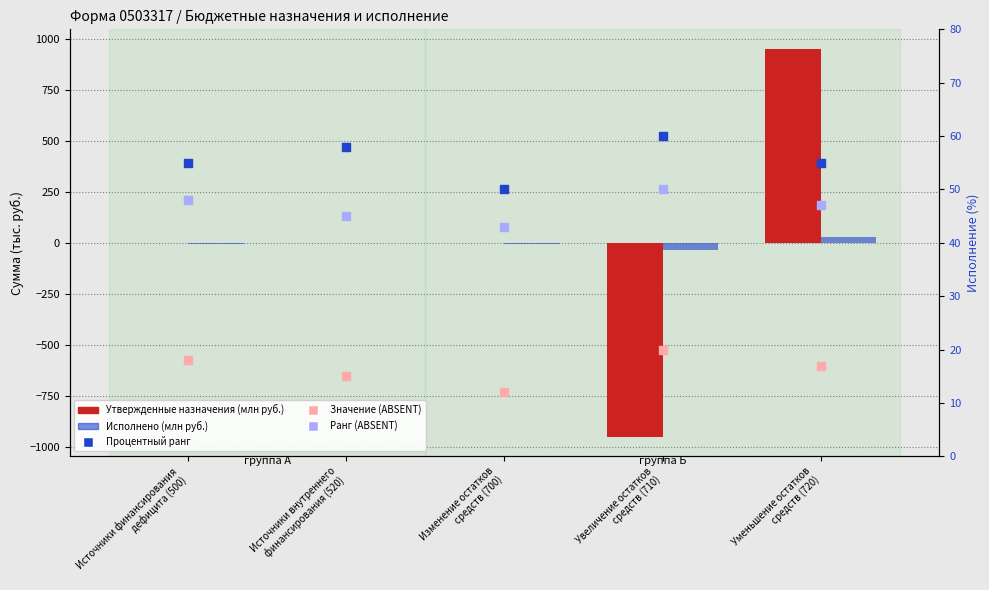

What are all the series names shown in the legend?

Утвержденные назначения, Исполнено, Процентный ранг, Значение (Detection Call = ABSENT), Ранг (Detection Call = ABSENT)